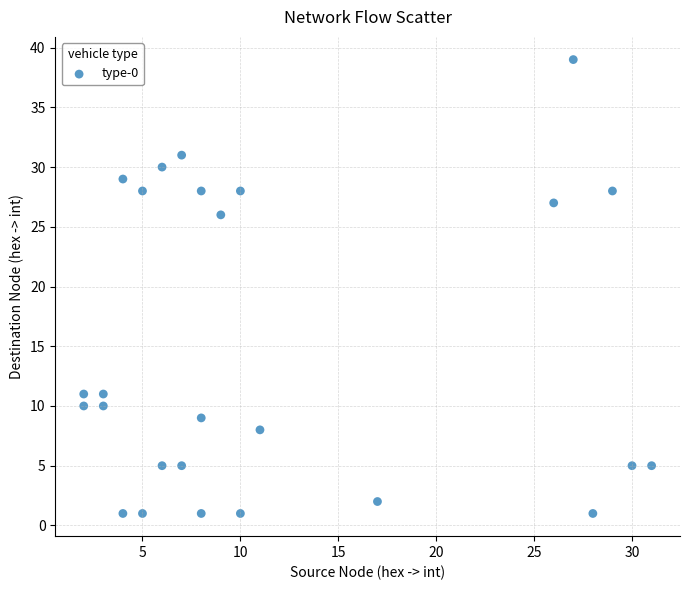

What is the range of X values (max minus min)?

29